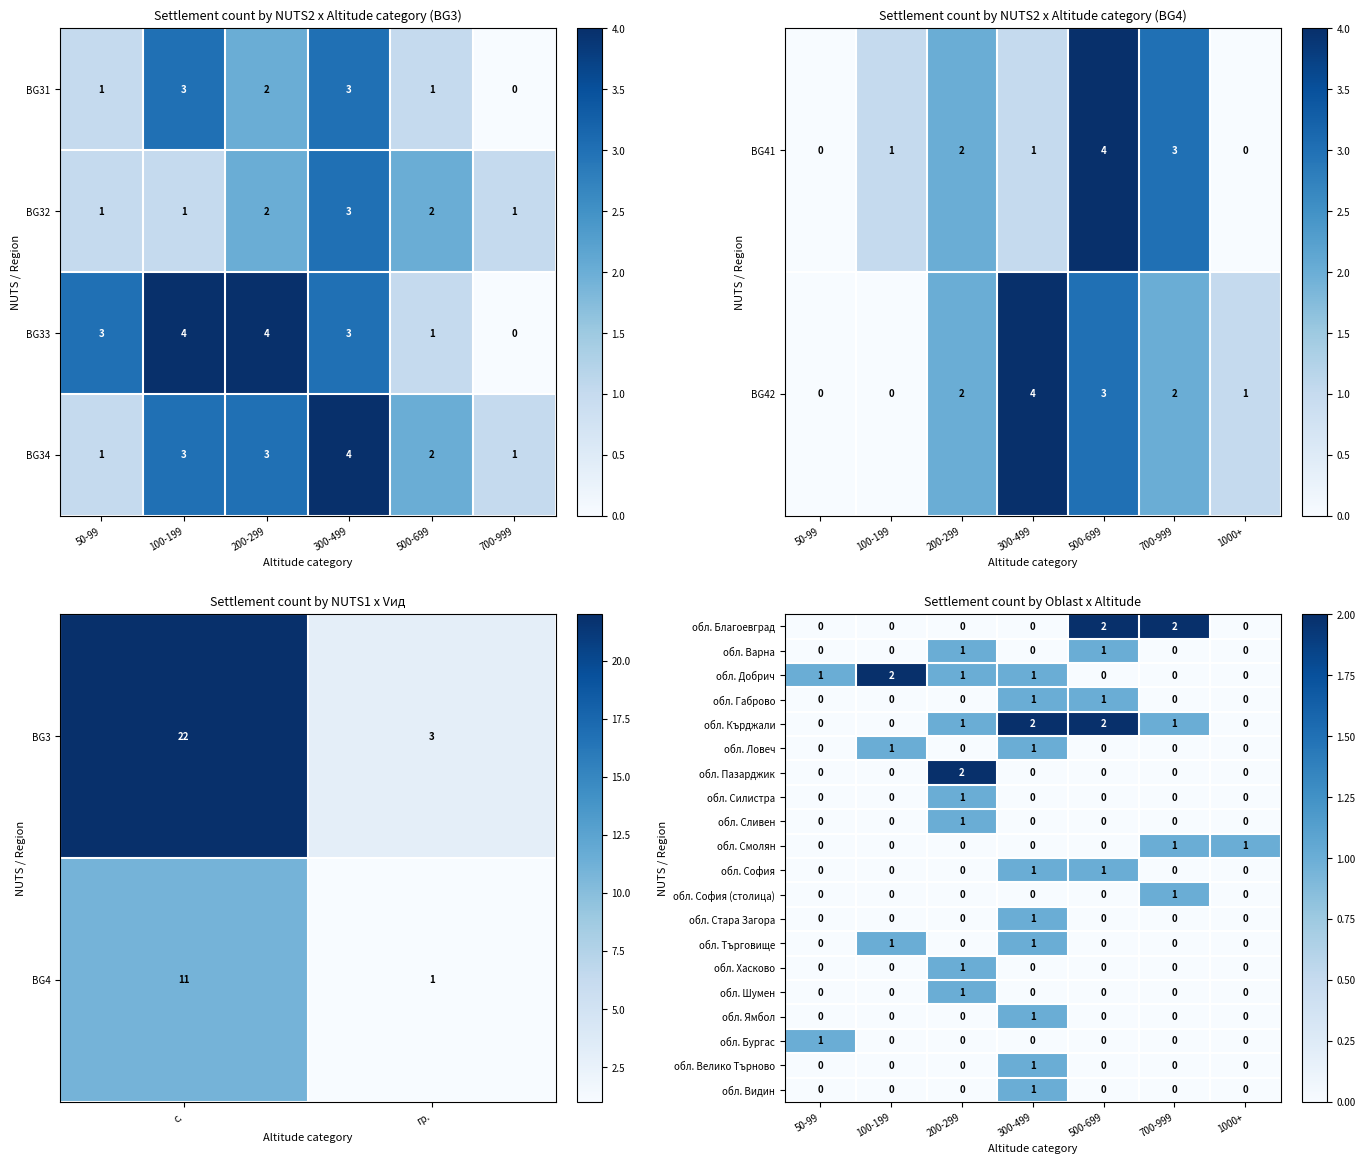

Is the value of обл. Велико Търново at 50-99 greater than the value of обл. Добрич at 200-299?

No